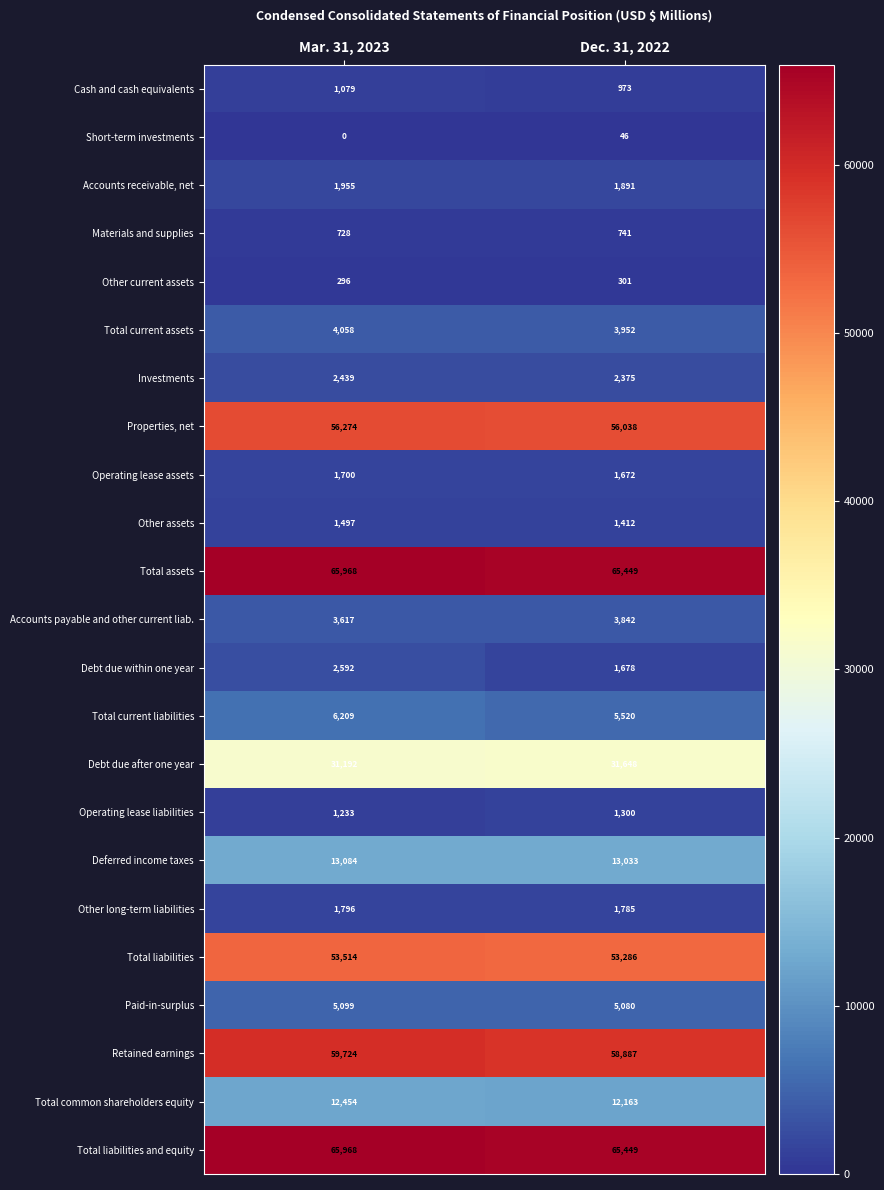

Is it true that Operating lease assets equals 431 at Dec. 31, 2022?

False